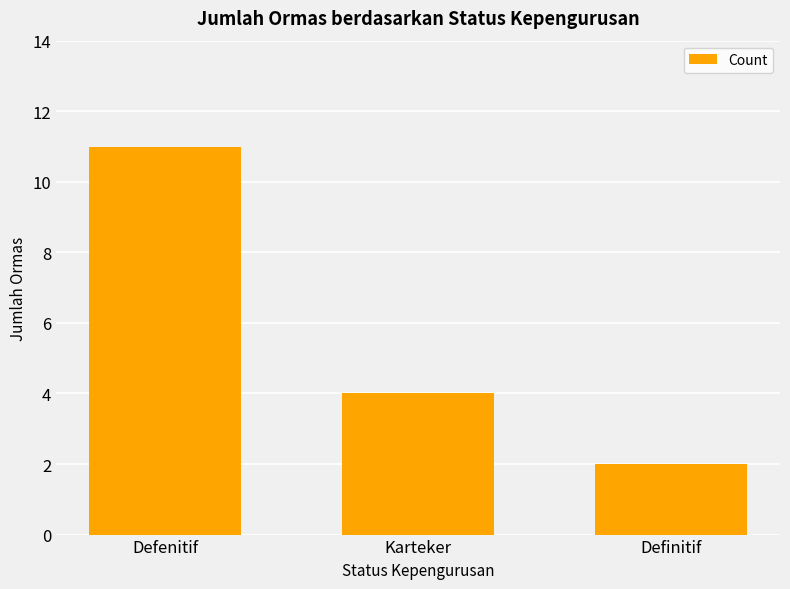

Where does the data first go above 4?

Defenitif